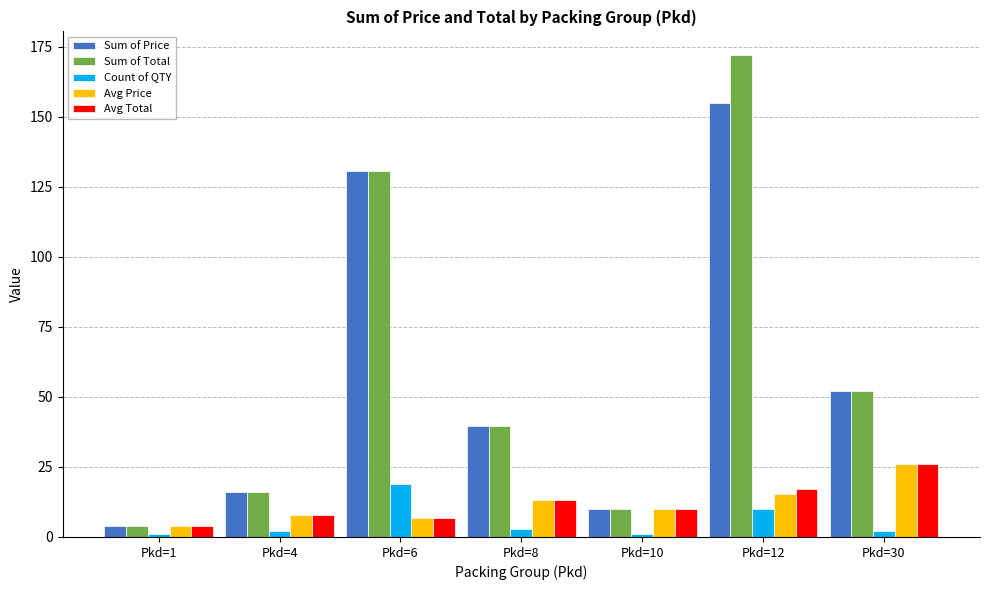

What are all the series names shown in the legend?

Sum of Price, Sum of Total, Count of QTY, Avg Price, Avg Total